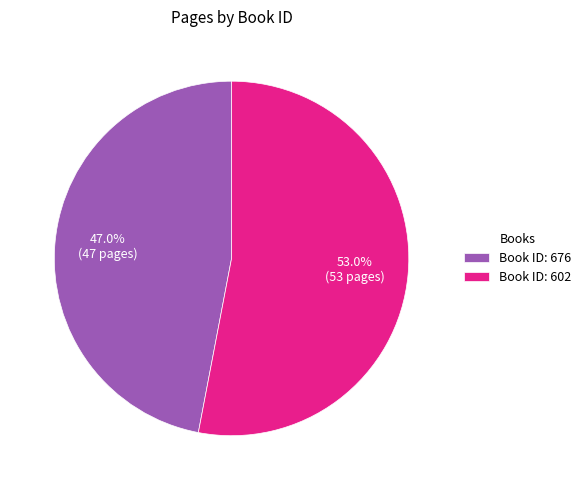

Approximately how many times larger is the value at Book ID: 602 compared to Book ID: 676?

1.1